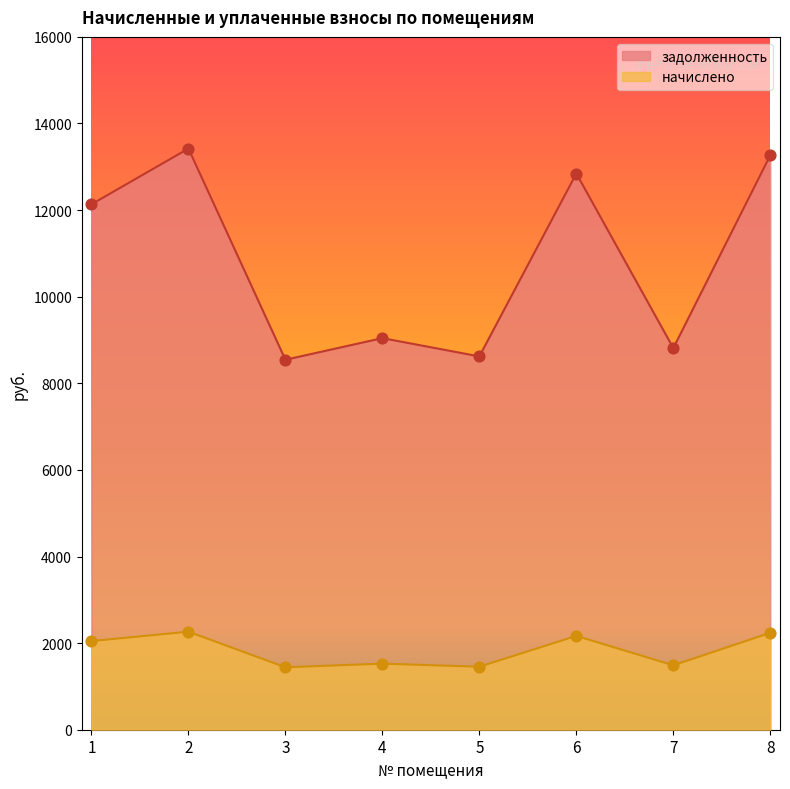

What are all the series names shown in the legend?

задолженность, начислено